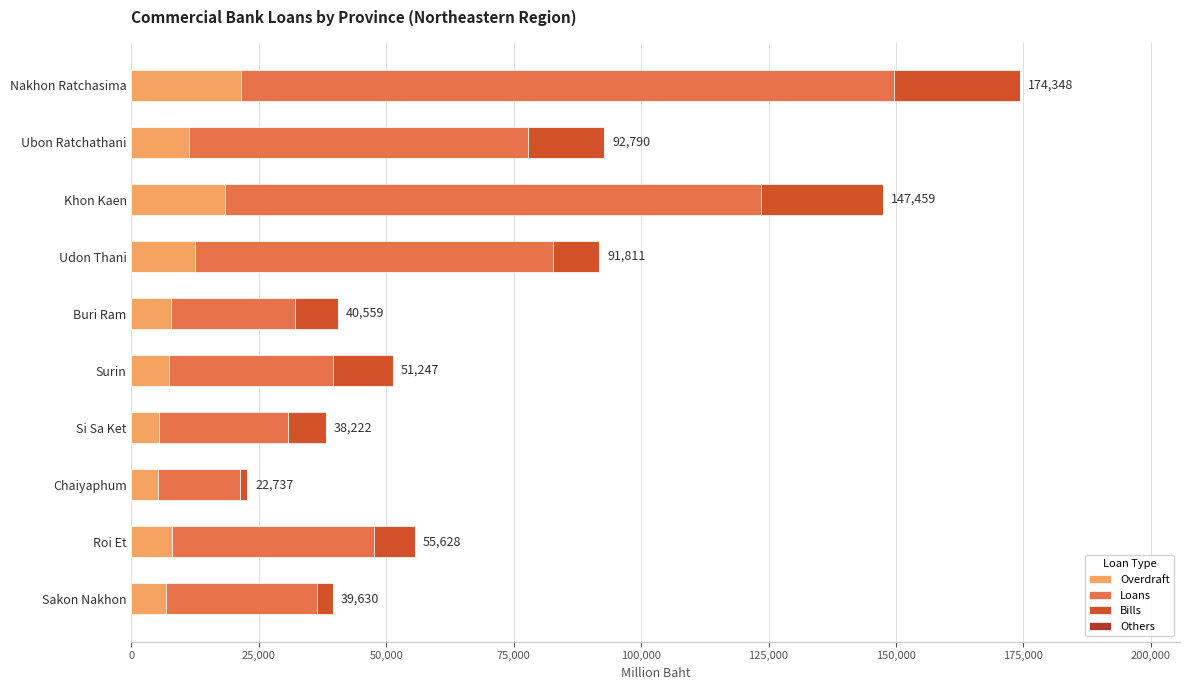

What is the highest value of the Overdraft series?

21467